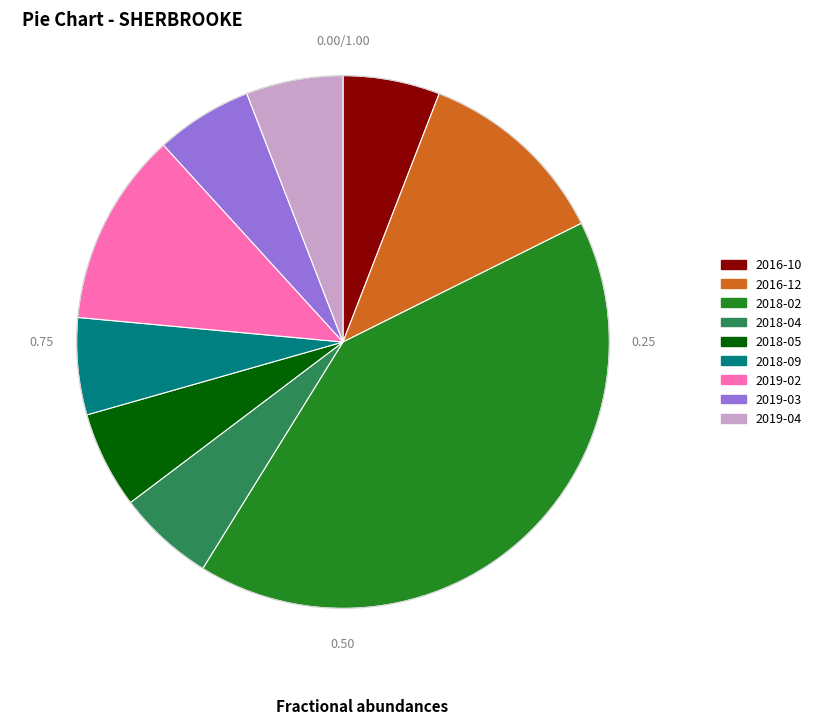

How many segments does this pie chart have?

9